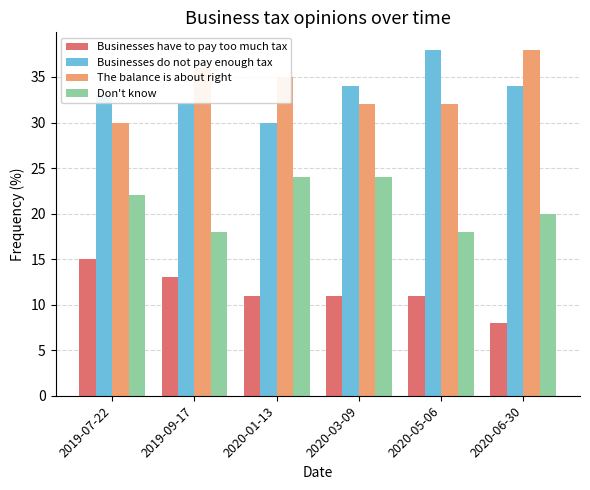

How many Don't know values are between 18 and 24?

6